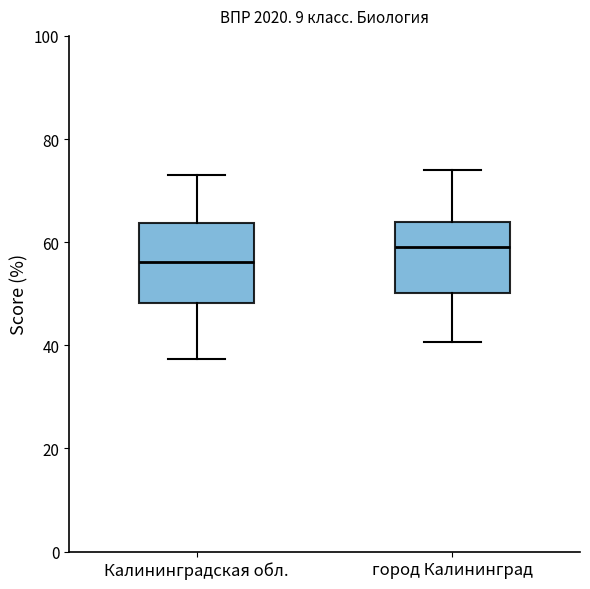

Reading left to right, read every box against the y-axis: the position of its median line, the range the box covers, and the ends of its whiskers. The values are not printed on the chart, so give them approximately, as read against the axis.

Калининградская обл.: median 56, box 48 to 64, whiskers 38 to 72
город Калининград: median 60, box 50 to 64, whiskers 40 to 74